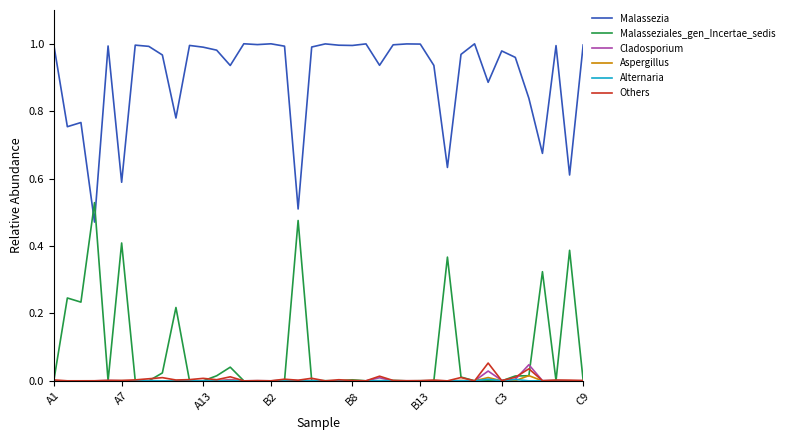

True or false: Malassezia and Cladosporium intersect in this chart.

False